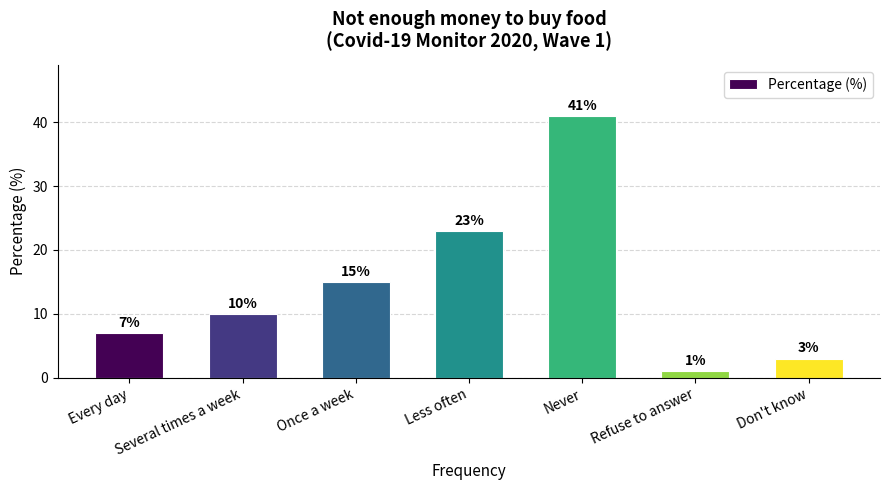

Reading right to left, what are all the values shown in this chart?

3	1	41	23	15	10	7